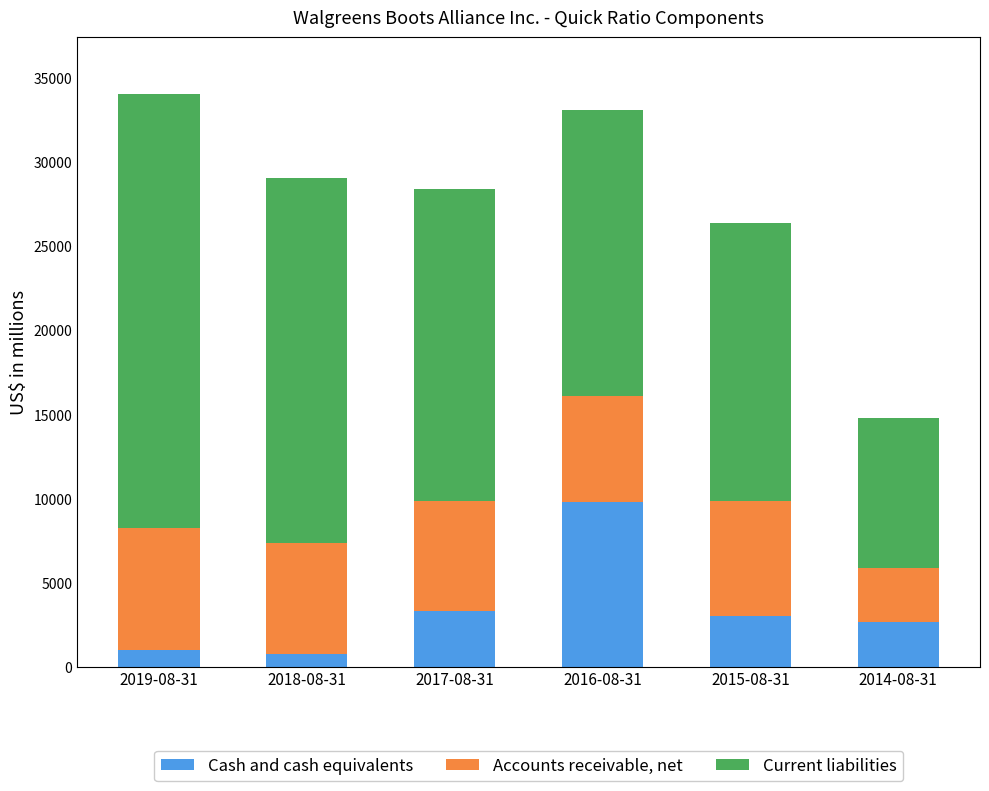

What is the total value across all series at 2015-08-31?

26406